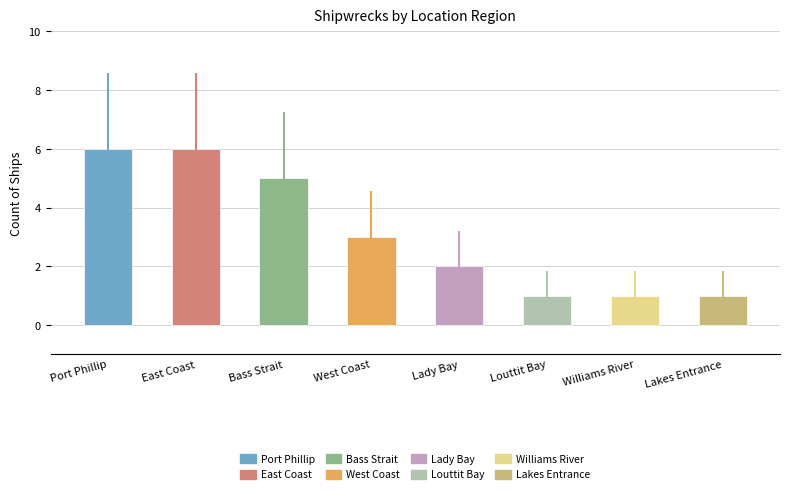

Which has a higher value, Lakes Entrance or Bass Strait?

Bass Strait